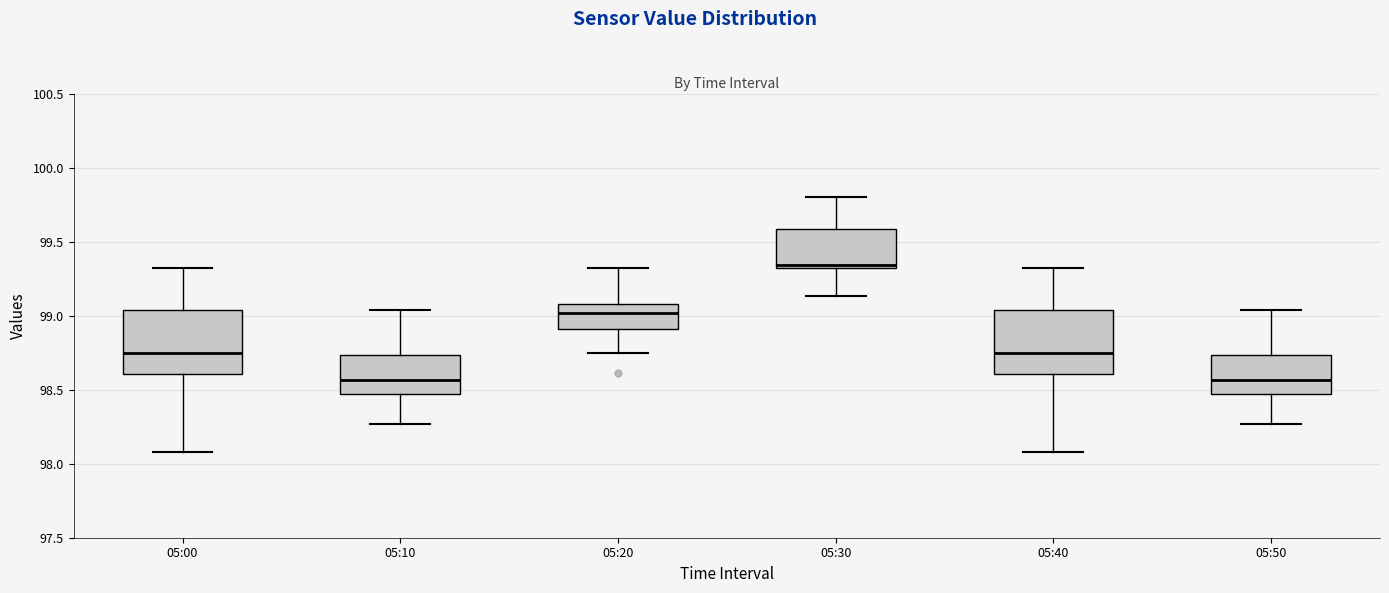

Reading left to right, read every box against the y-axis: the position of its median line, the range the box covers, and the ends of its whiskers. The values are not printed on the chart, so give them approximately, as read against the axis.

05:00: median 98.75, box 98.60 to 99.05, whiskers 98.10 to 99.30
05:10: median 98.55, box 98.45 to 98.75, whiskers 98.25 to 99.05
05:20: median 99.00, box 98.90 to 99.10, whiskers 98.75 to 99.30
05:30: median 99.35, box 99.30 to 99.60, whiskers 99.15 to 99.80
05:40: median 98.75, box 98.60 to 99.05, whiskers 98.10 to 99.30
05:50: median 98.55, box 98.45 to 98.75, whiskers 98.25 to 99.05